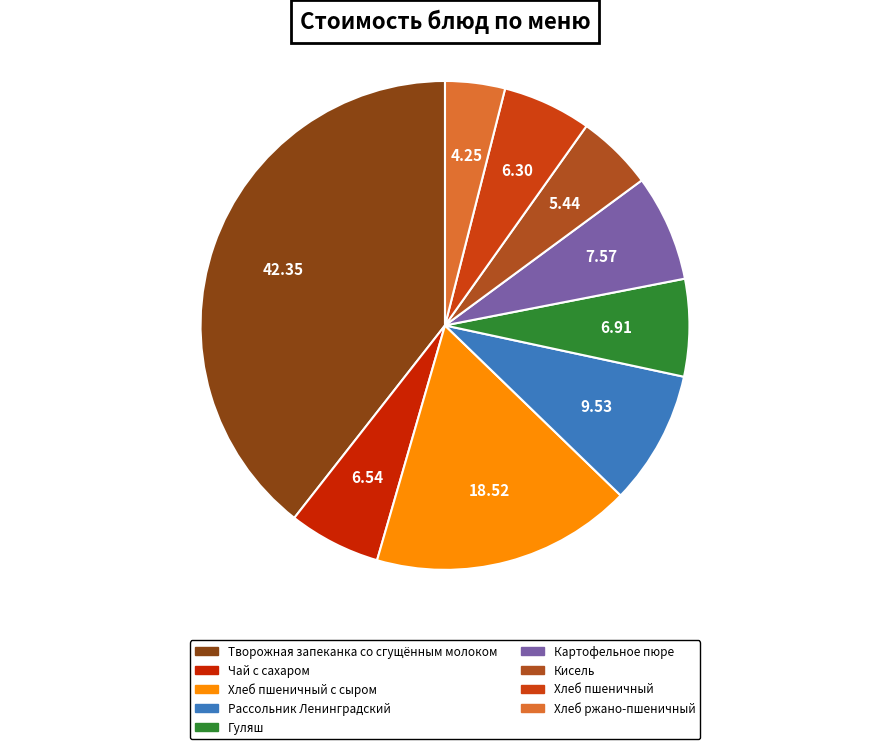

Rank the categories by value from lowest to highest.

Хлеб ржано-пшеничный, Кисель, Хлеб пшеничный, Чай с сахаром, Гуляш, Картофельное пюре, Рассольник Ленинградский, Хлеб пшеничный с сыром, Творожная запеканка со сгущённым молоком